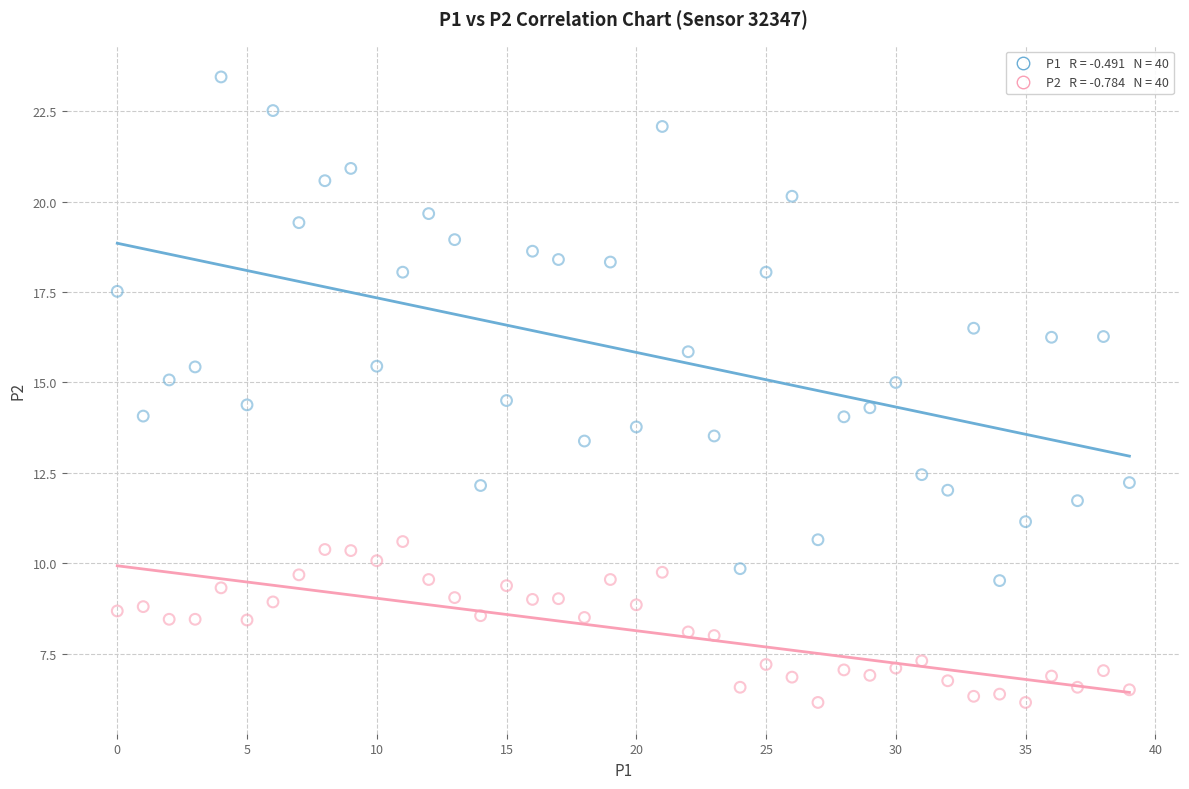

Across all data points, what is the range of Y values (max minus min)?

17.3